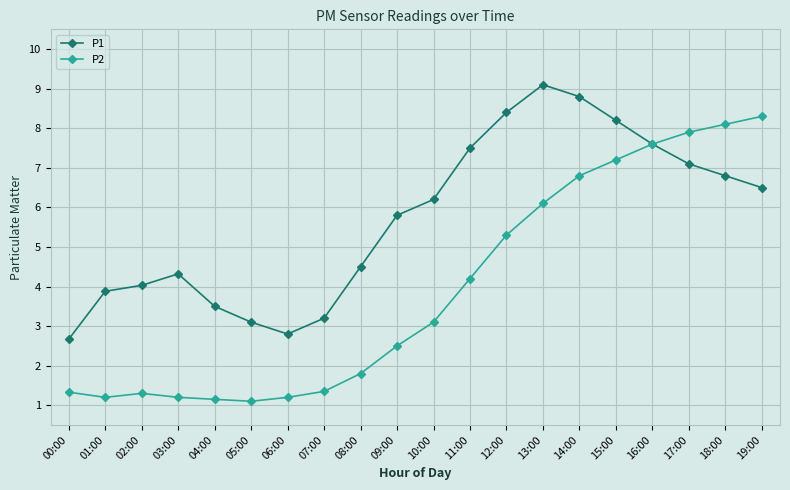

Which label corresponds to the largest value in the chart?

13:00